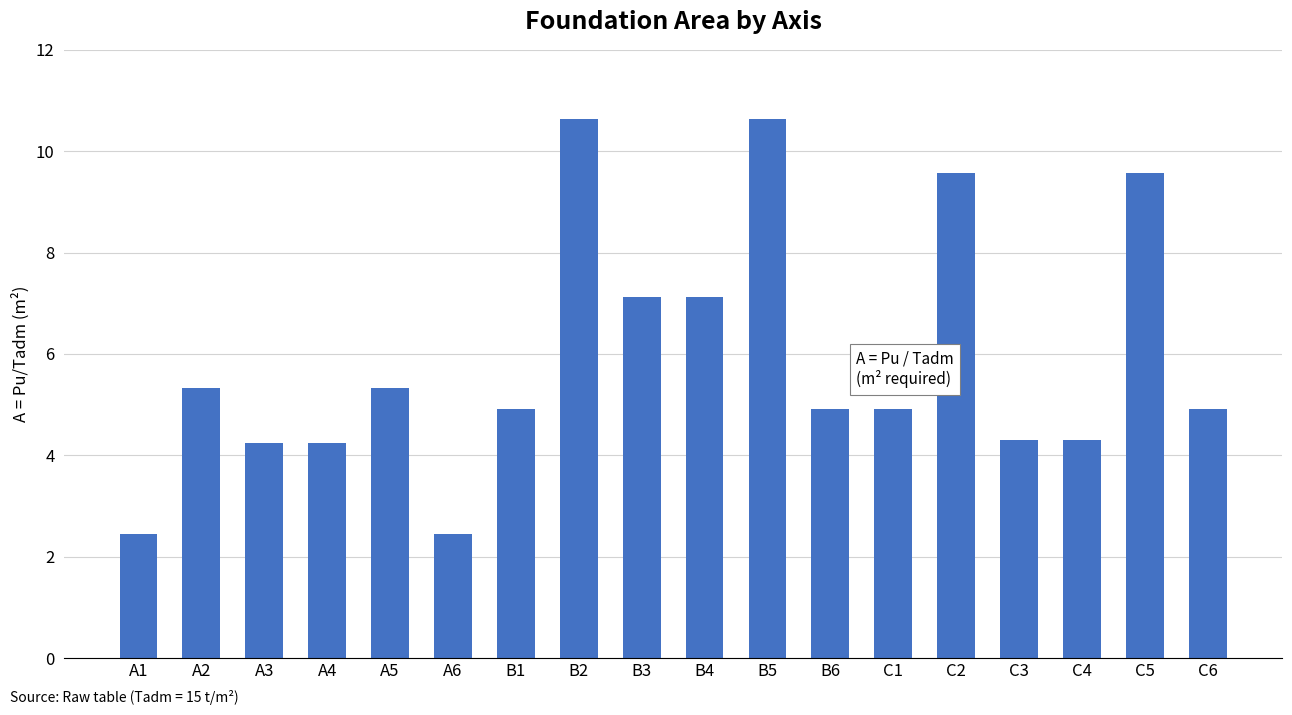

What is the label of the 18th bar from the left?

C6